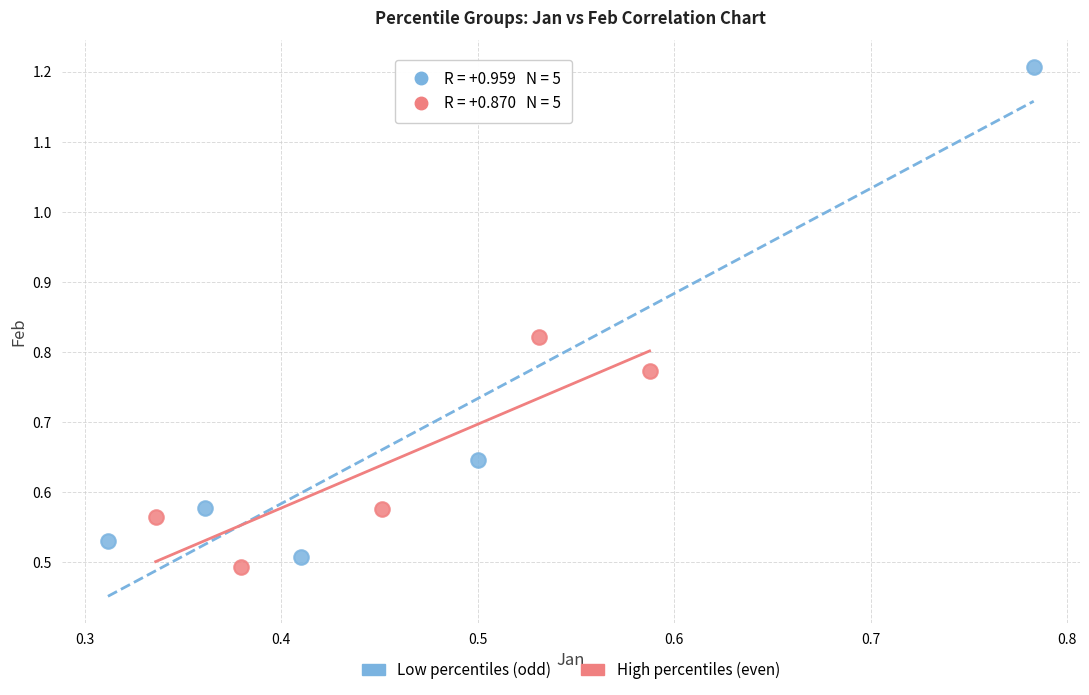

Which series reaches the maximum Y coordinate?

Low percentiles (odd)